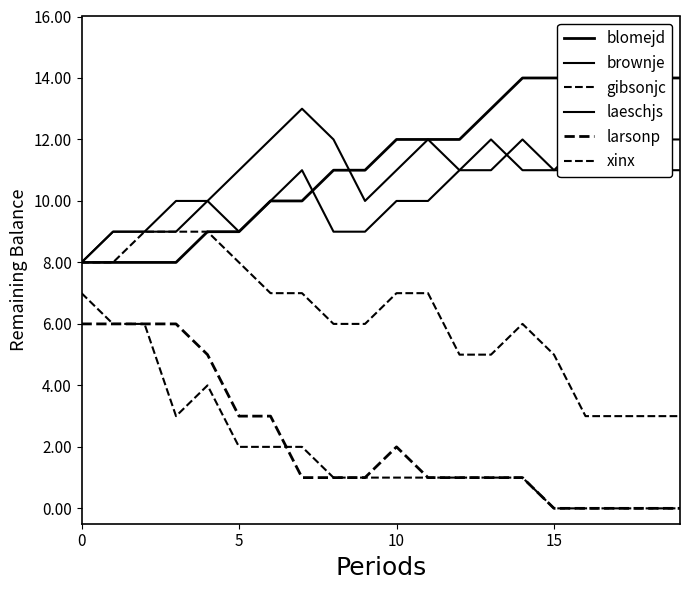

List the labels in order of brownje value, largest first.

14, 7, 12, 13, 15, 16, 17, 18, 19, 15, 6, 10, 11, 0, 5, 10, 20, 8, 9, −5